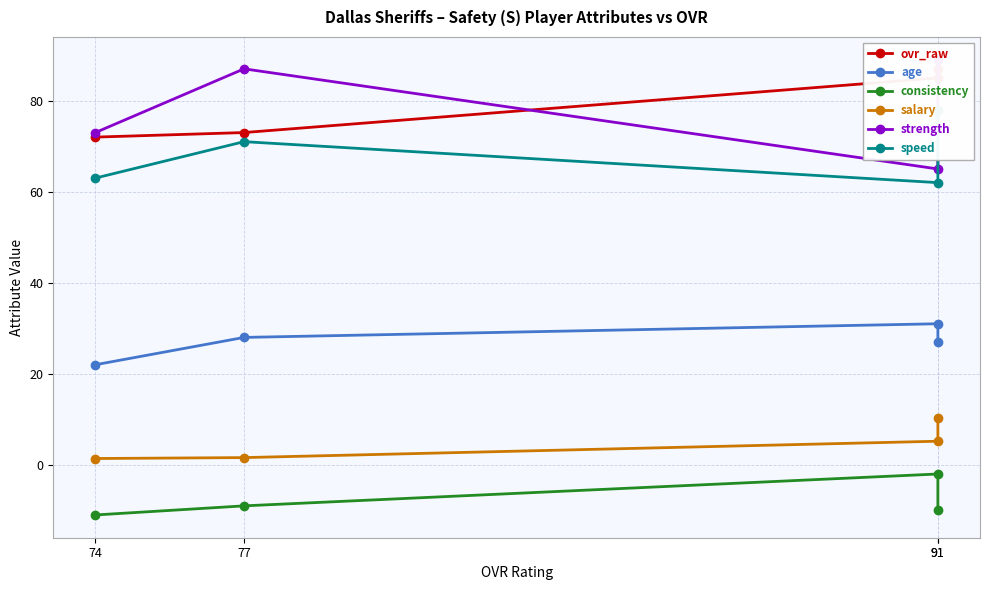

What is the sum of all strength values?

314.0